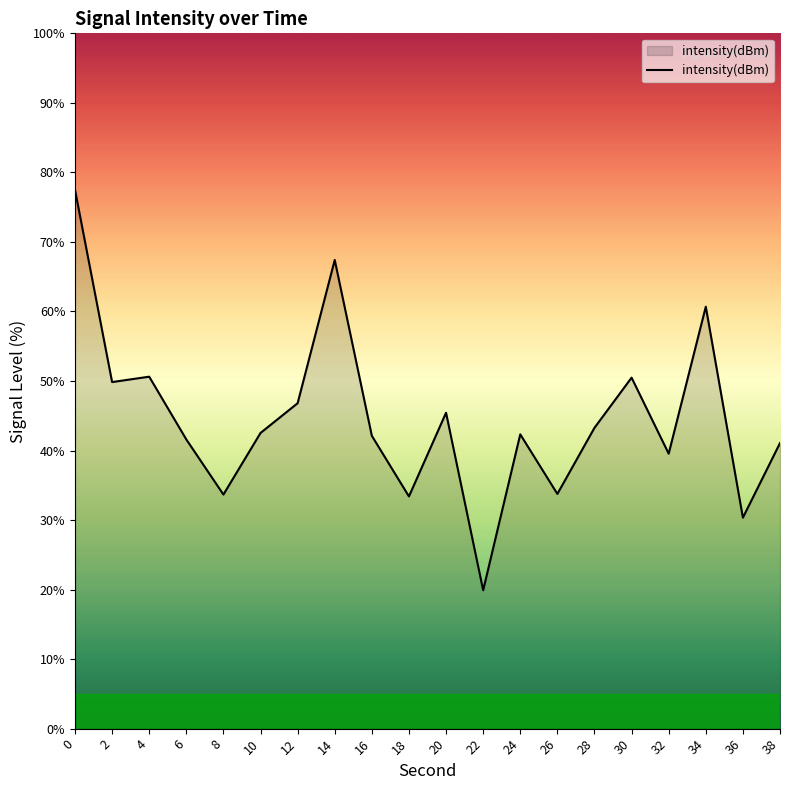

What is the approximate value at 12?

46.8